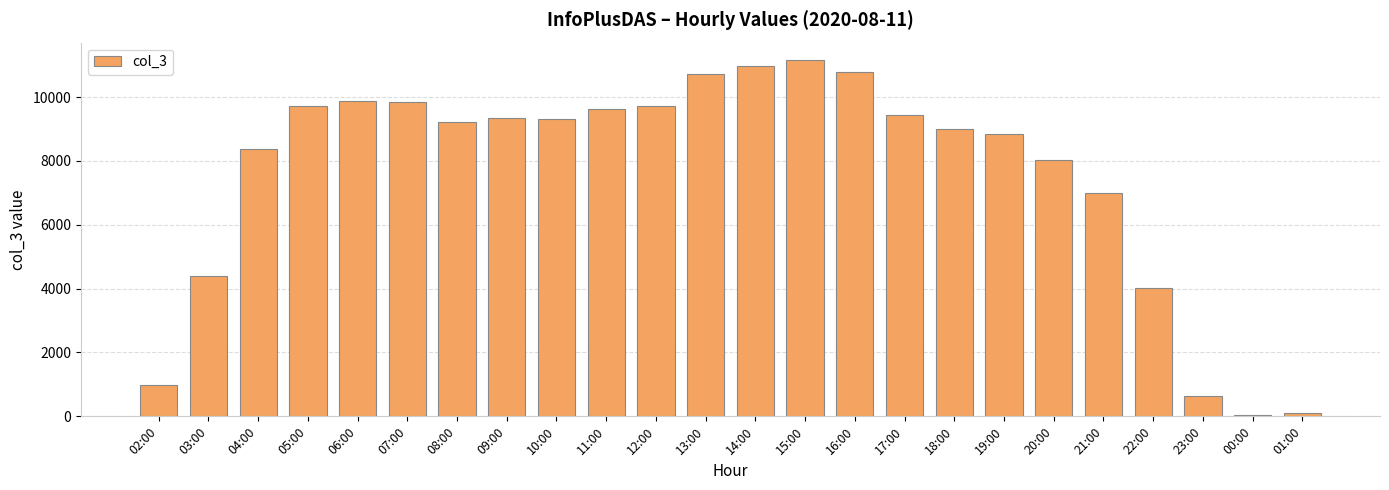

What is the change in value from 04:00 to 10:00?

+942